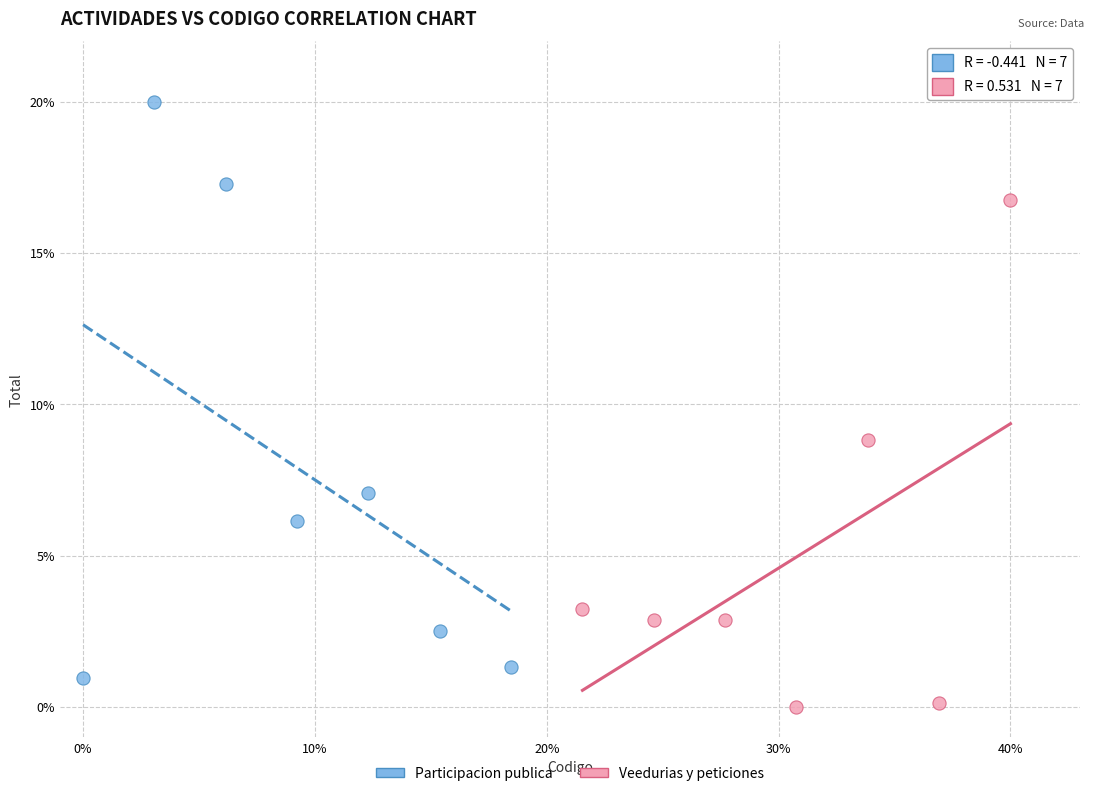

What are all the series names shown in the legend?

Participacion publica, Veedurias y peticiones